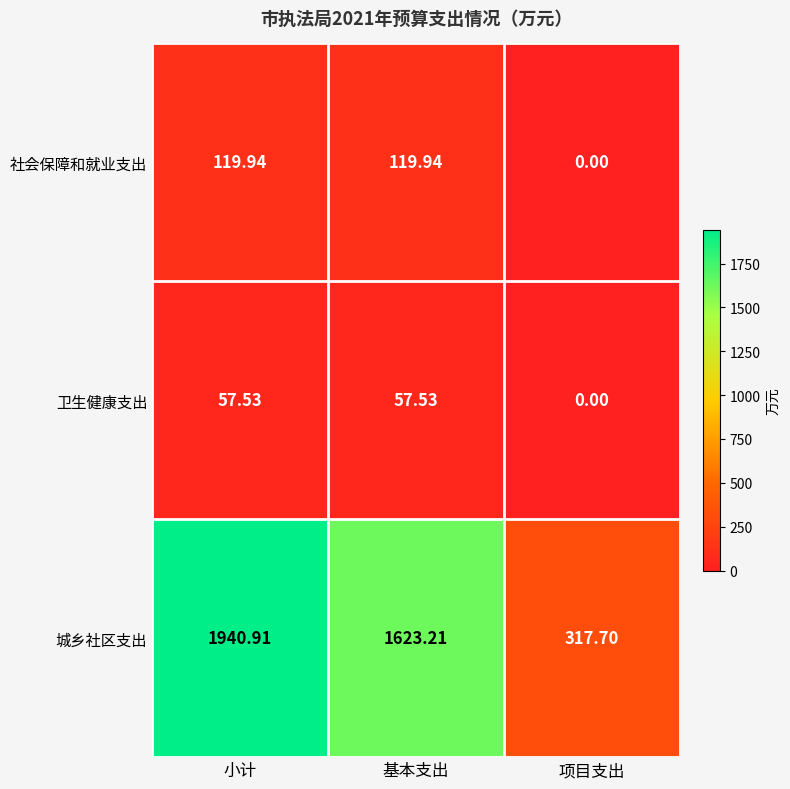

List the series in order of their peak value, lowest first.

卫生健康支出, 社会保障和就业支出, 城乡社区支出